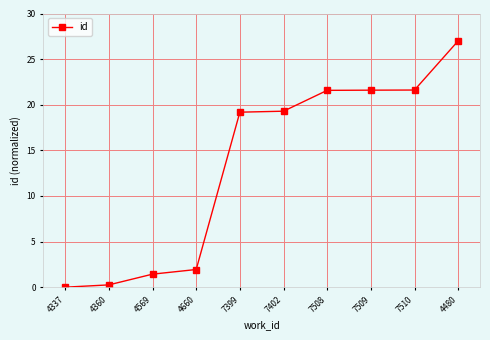

What is the difference between the maximum and second lowest values?

26.7